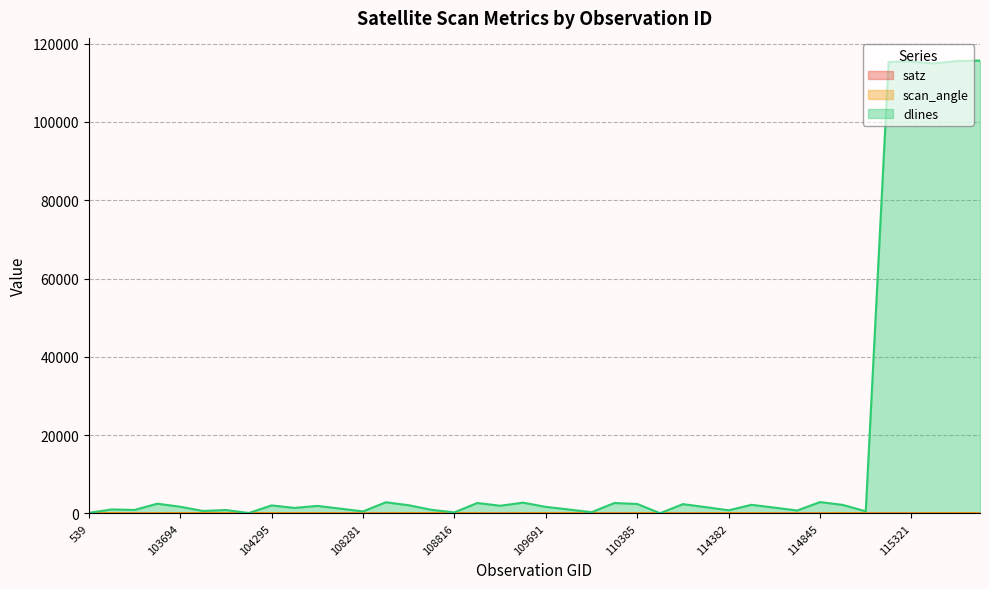

What is the average value of the scan_angle series?

34.7